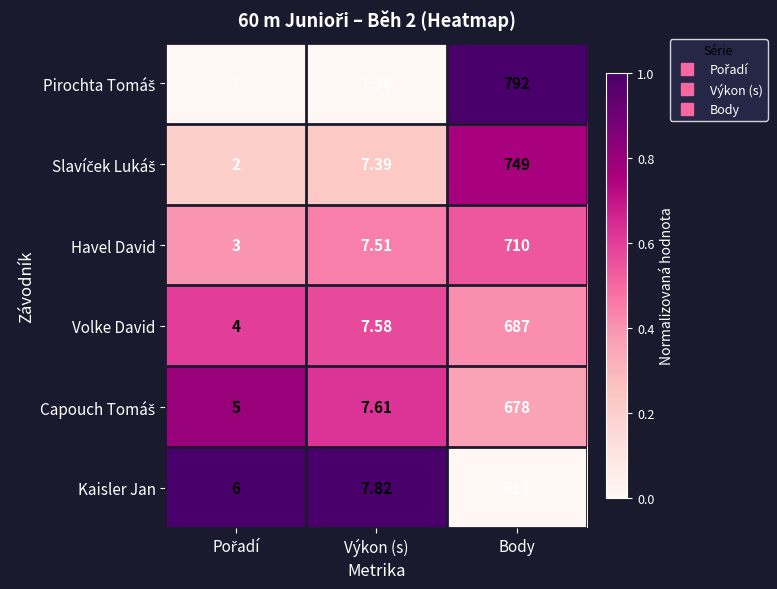

Where is Havel David nearest to the value 356?

Výkon (s)